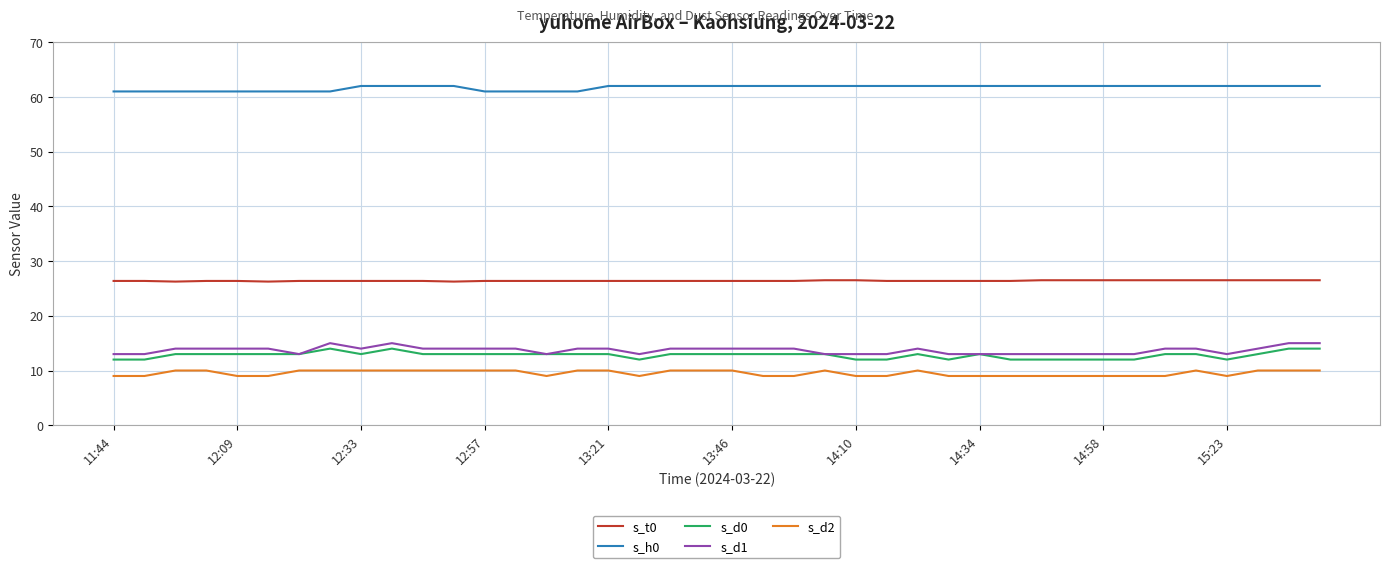

What is the maximum value for s_d2?

10.0